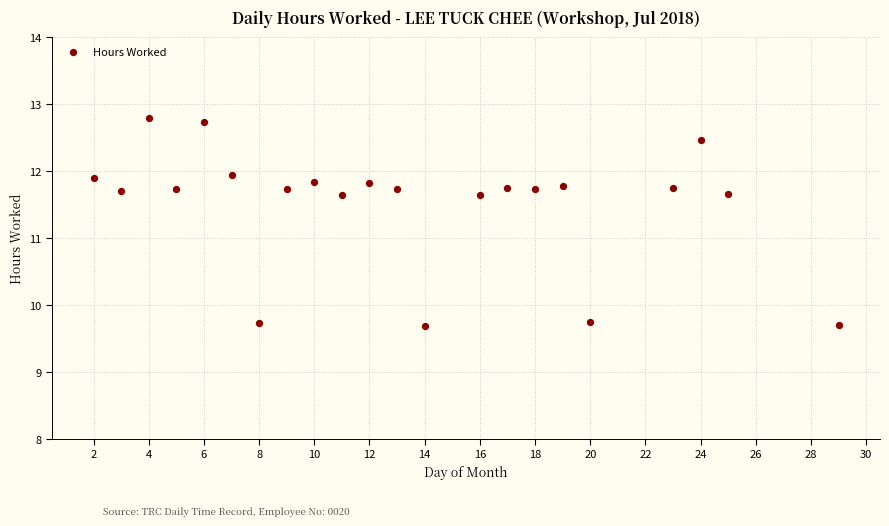

What is the range of Y values (max minus min)?

3.1